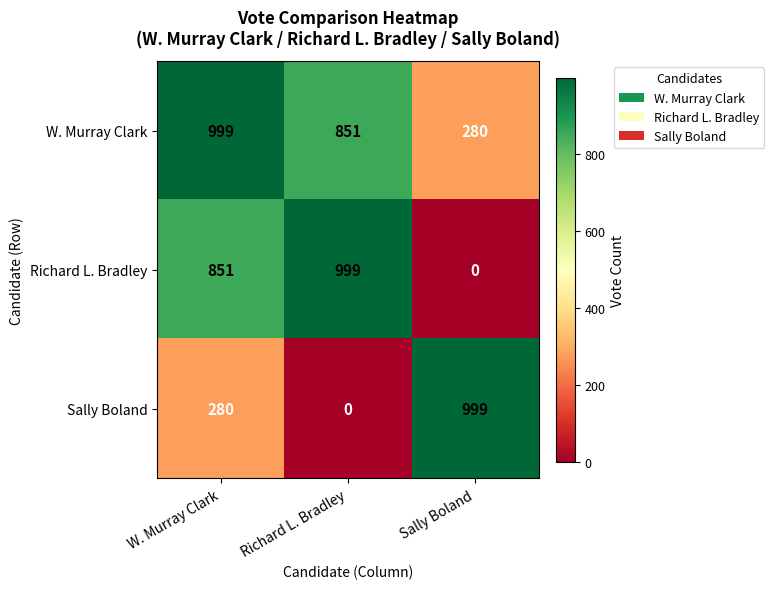

What is the maximum value for Sally Boland?

999